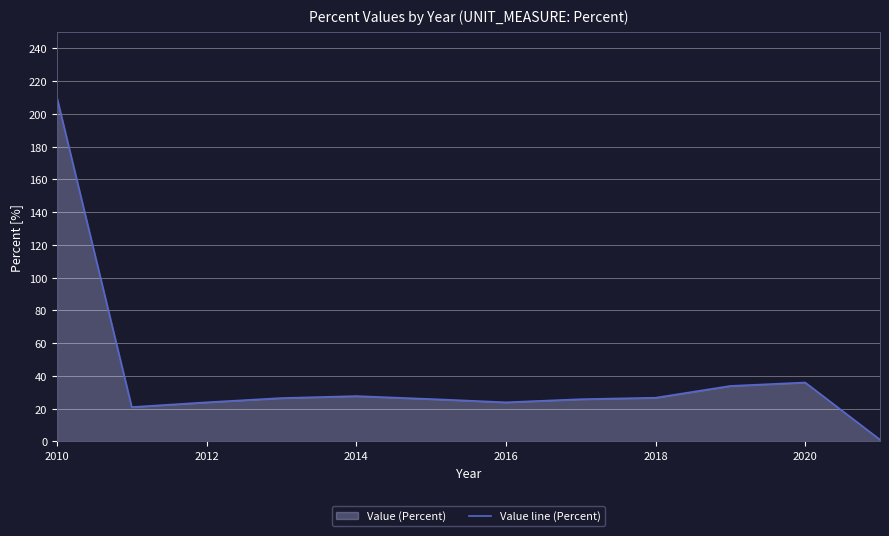

At which category does the chart reach its peak across all series?

2010